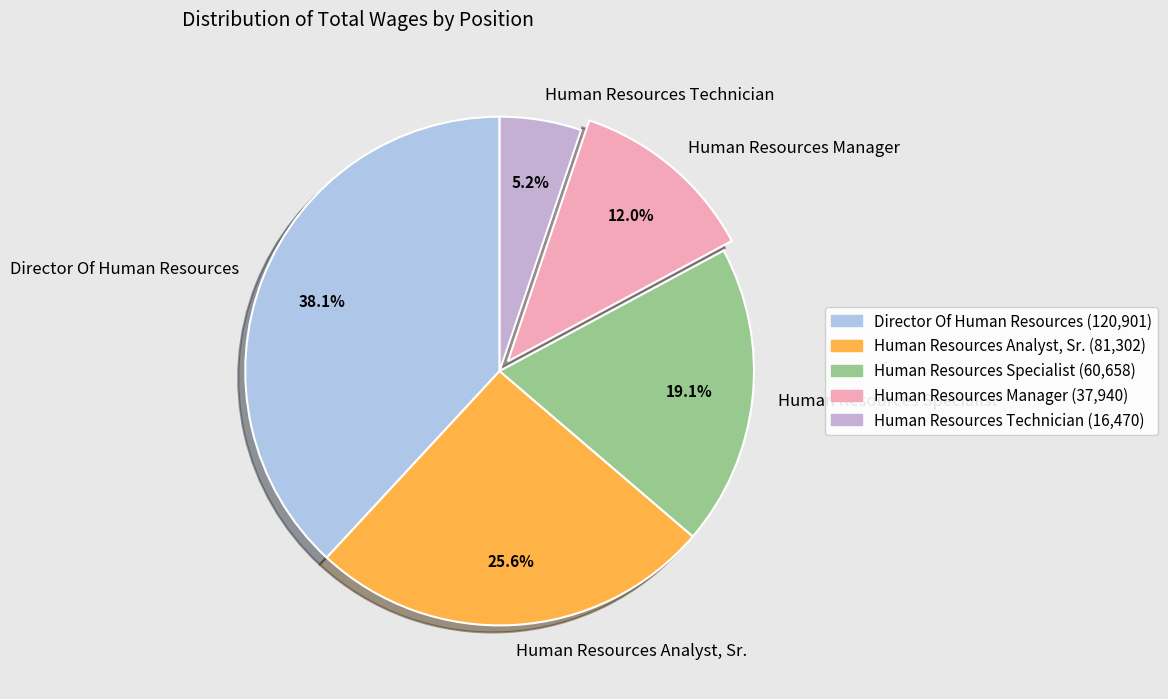

What percentage is the Human Resources Technician slice, to the nearest percent?

5%